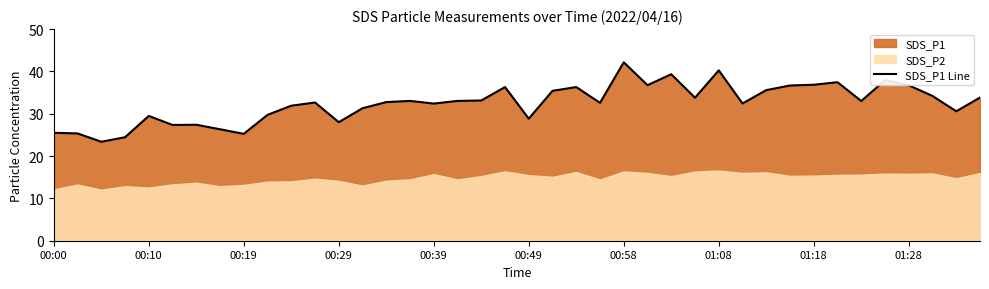

The SDS_P1 Line series shows 29.5 at 00:10. True or false?

True